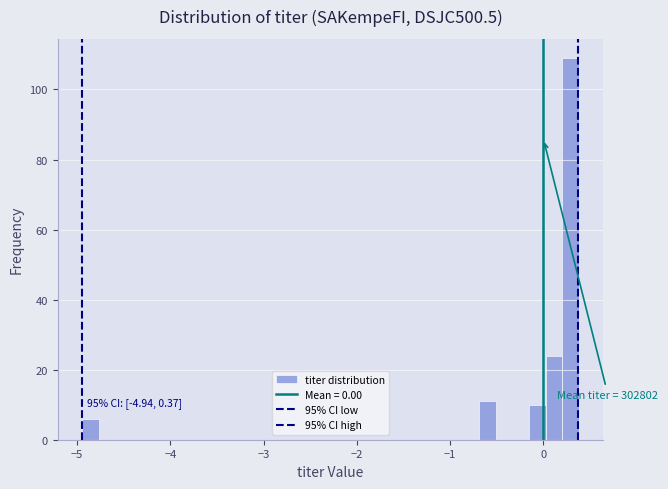

Around what value on the x-axis is the tallest bar? Give the approximate position of its centre, as read against the axis.

0.3